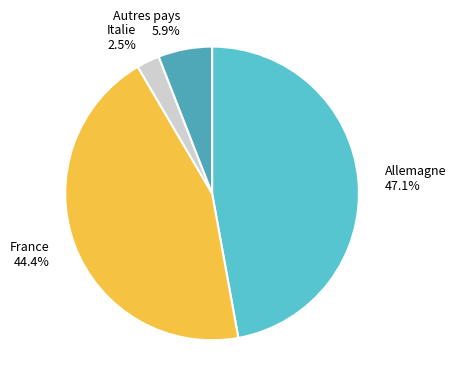

Is Italie the majority of the pie?

No